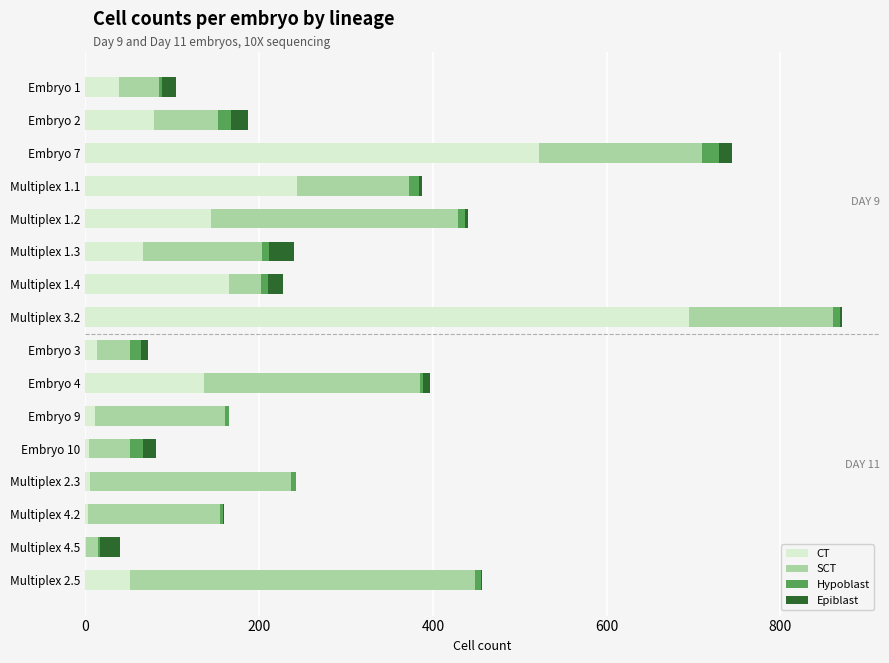

Where is CT nearest to the value 348?

Multiplex 1.1